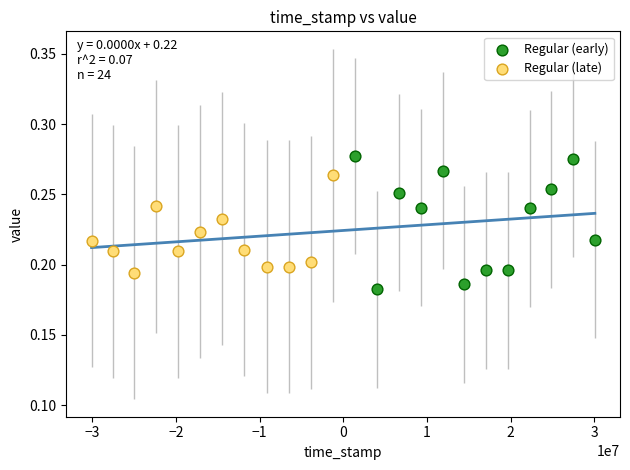

Which series reaches the maximum Y coordinate?

Regular (early)